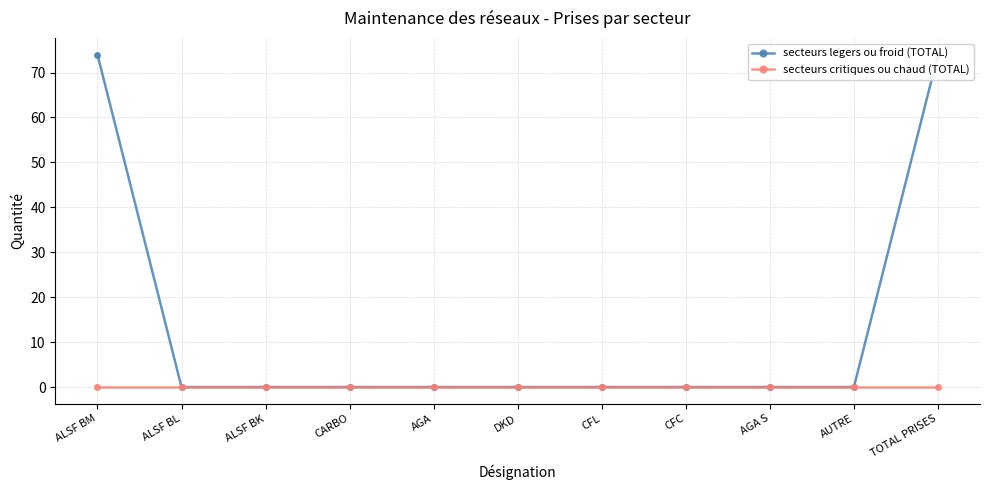

Does the chart have visible grid lines?

Yes